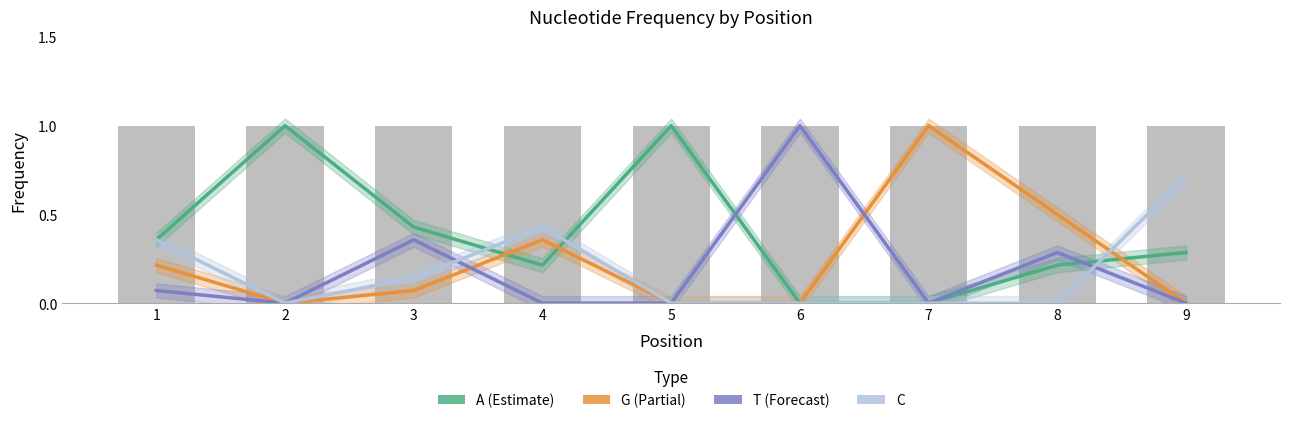

Rank the series by their maximum value, from lowest to highest.

C, A, G, T, Total